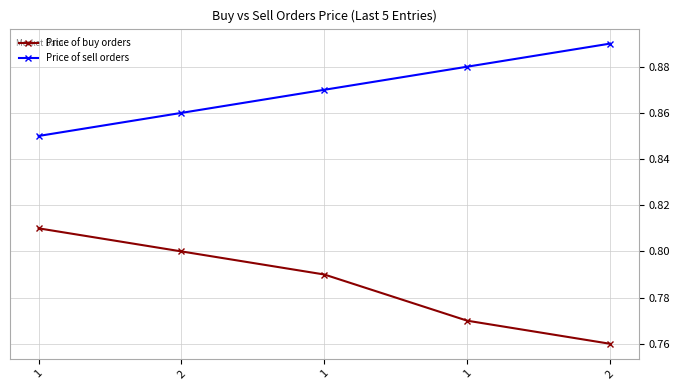

Which has a higher value, 2 or 1?

1